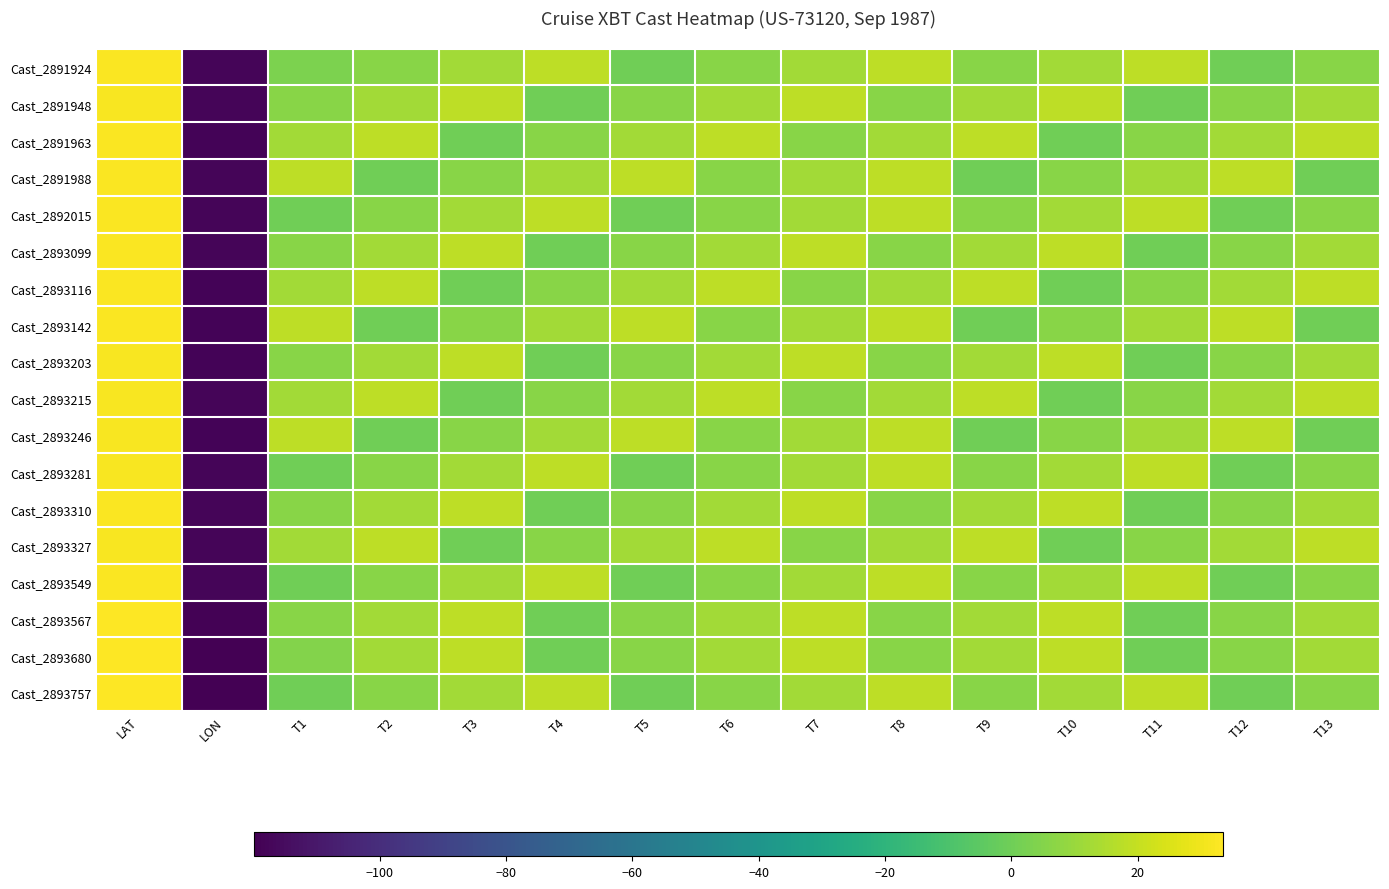

What is the total value across all series at T3?

186.0